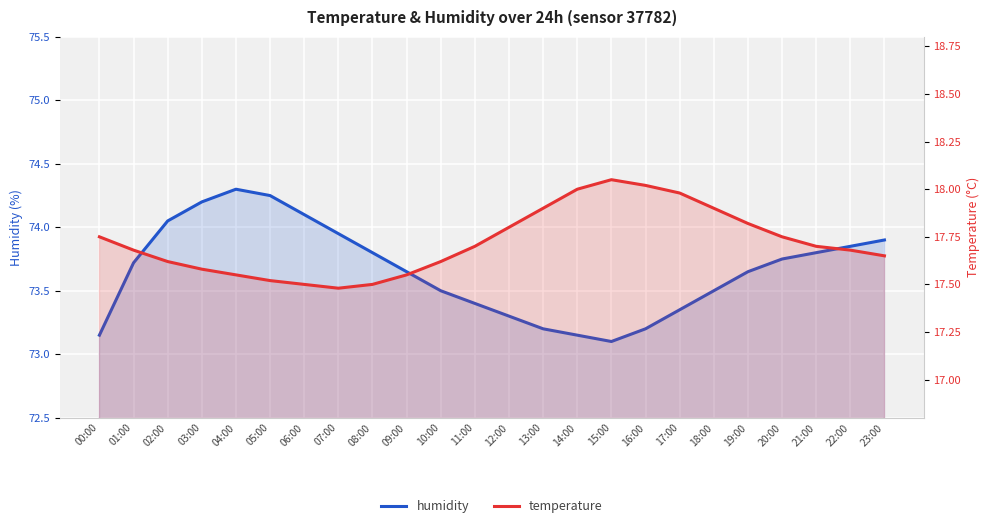

In temperature, how many points are higher than both neighbors (excluding endpoints)?

1